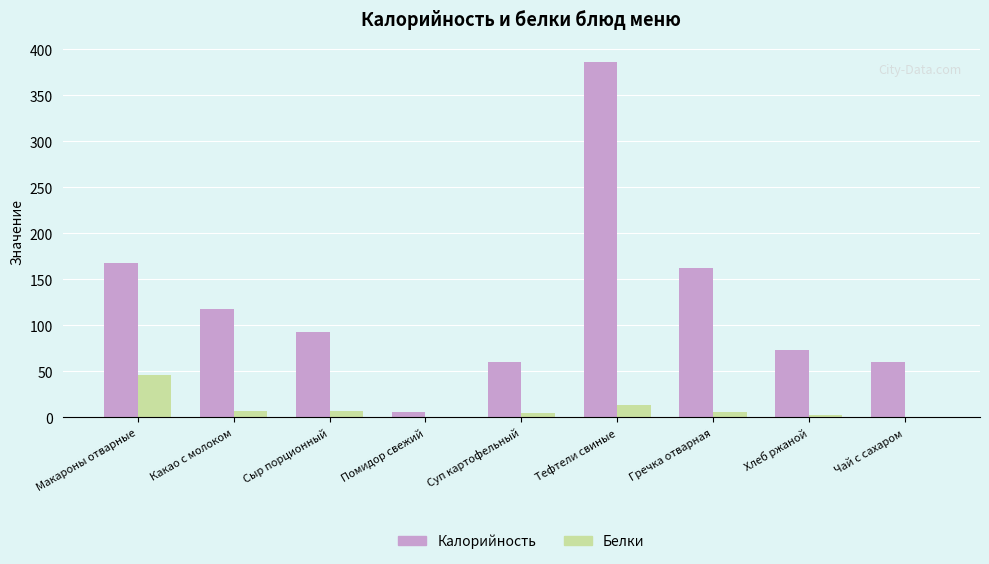

Count the number of categories in the chart.

9